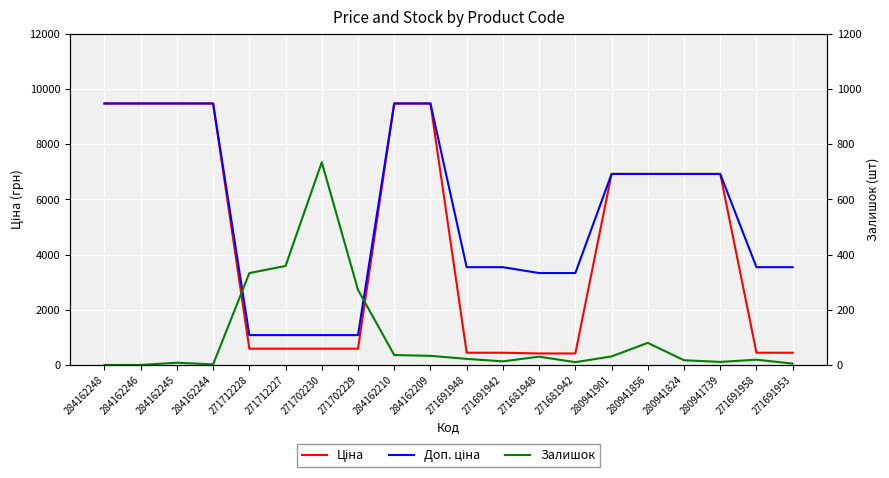

Reading left to right, list all the values displayed in this chart.

Ціна: 284162248=9480.1	284162246=9480.1	284162245=9480.1	284162244=9480.1	271712228=589.9	271712227=589.9	271702230=589.9	271702229=589.9	284162210=9480.1	284162209=9480.1	271691948=443.1	271691942=443.1	271681948=416.6	271681942=416.6	280941901=6925.7	280941856=6925.7	280941824=6925.7	280941739=6925.7	271691958=443.1	271691953=443.1
Доп. ціна: 284162248=9480.1	284162246=9480.1	284162245=9480.1	284162244=9480.1	271712228=1081.7	271712227=1081.7	271702230=1081.7	271702229=1081.7	284162210=9480.1	284162209=9480.1	271691948=3545.0	271691942=3545.0	271681948=3332.5	271681942=3332.5	280941901=6925.7	280941856=6925.7	280941824=6925.7	280941739=6925.7	271691958=3545.0	271691953=3545.0
Залишок: 284162248=0.0	284162246=0.0	284162245=8.0	284162244=2.0	271712228=333.0	271712227=359.0	271702230=735.0	271702229=272.0	284162210=36.0	284162209=33.0	271691948=22.0	271691942=13.0	271681948=30.0	271681942=10.0	280941901=31.0	280941856=80.0	280941824=17.0	280941739=11.0	271691958=19.0	271691953=5.0